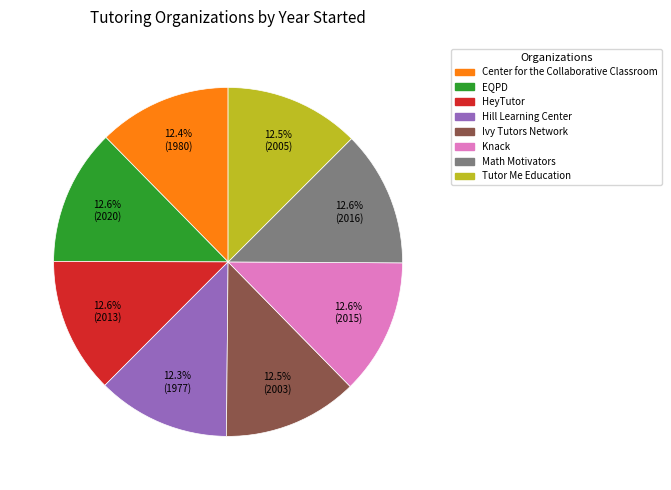

Do Ivy Tutors Network and EQPD together represent more than half of the pie?

No